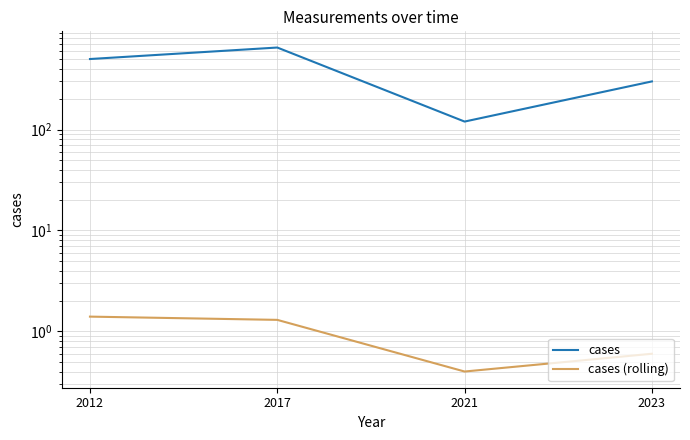

What is the difference between the second highest and second lowest values in the cases series?

200.0